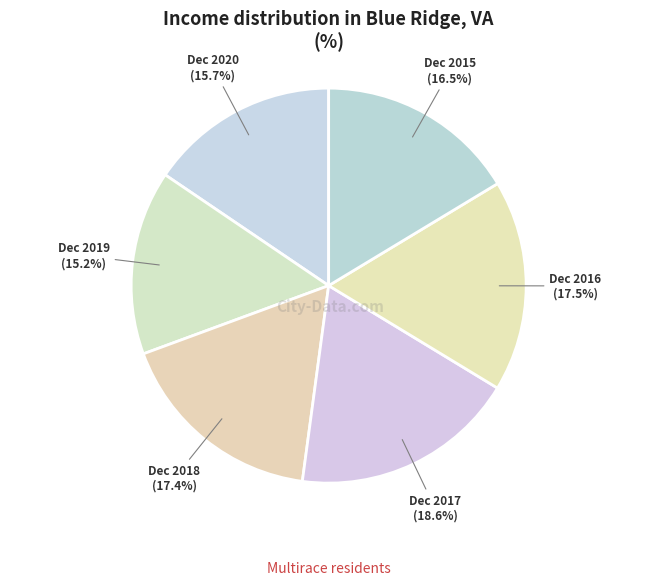

True or false: Dec 2019 accounts for 15% of the total.

True